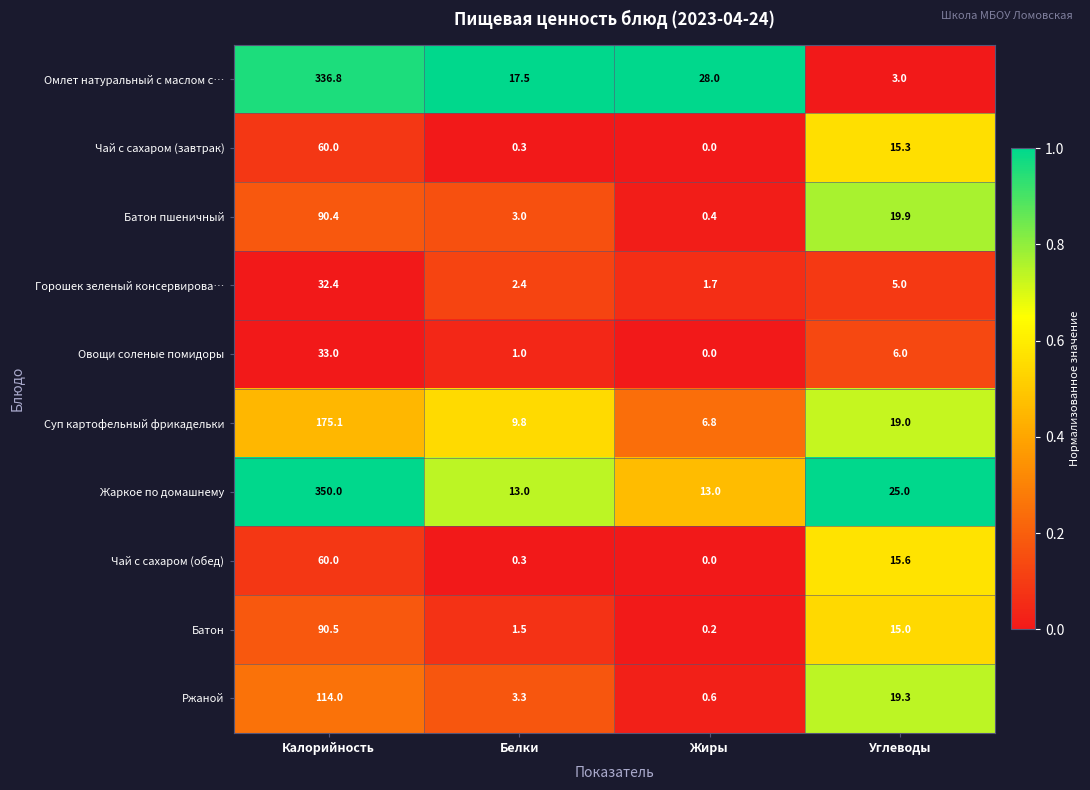

What is the greatest value displayed?

350.0